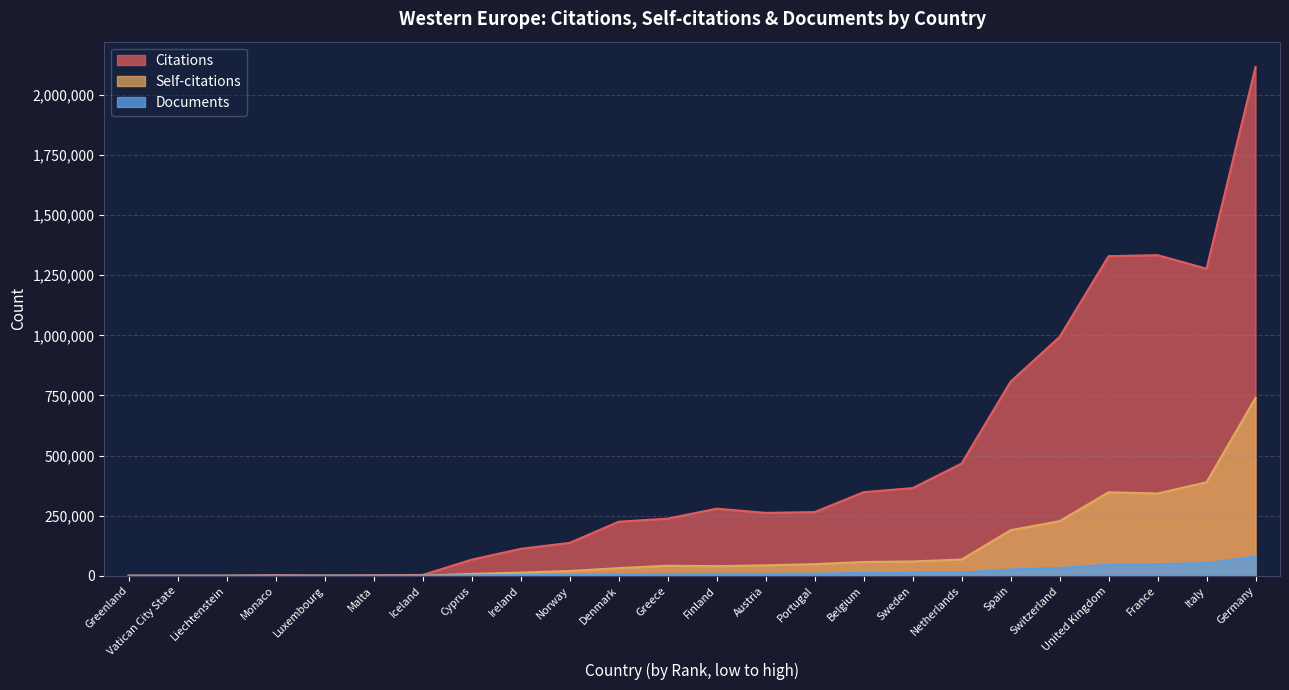

Which label corresponds to the largest value in the chart?

Germany